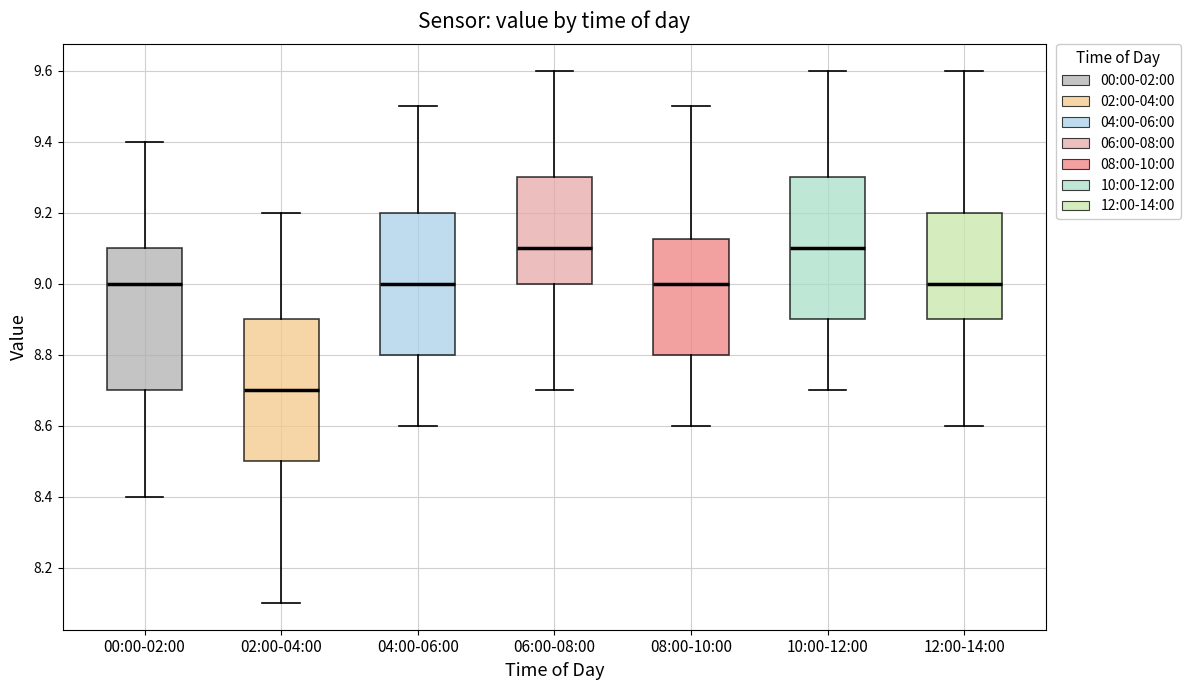

Reading left to right, read every box against the y-axis: the position of its median line, the range the box covers, and the ends of its whiskers. The values are not printed on the chart, so give them approximately, as read against the axis.

00:00-02:00: median 9.00, box 8.70 to 9.10, whiskers 8.40 to 9.40
02:00-04:00: median 8.70, box 8.50 to 8.90, whiskers 8.10 to 9.20
04:00-06:00: median 9.00, box 8.80 to 9.20, whiskers 8.60 to 9.50
06:00-08:00: median 9.10, box 9.00 to 9.30, whiskers 8.70 to 9.60
08:00-10:00: median 9.00, box 8.80 to 9.12, whiskers 8.60 to 9.50
10:00-12:00: median 9.10, box 8.90 to 9.30, whiskers 8.70 to 9.60
12:00-14:00: median 9.00, box 8.90 to 9.20, whiskers 8.60 to 9.60